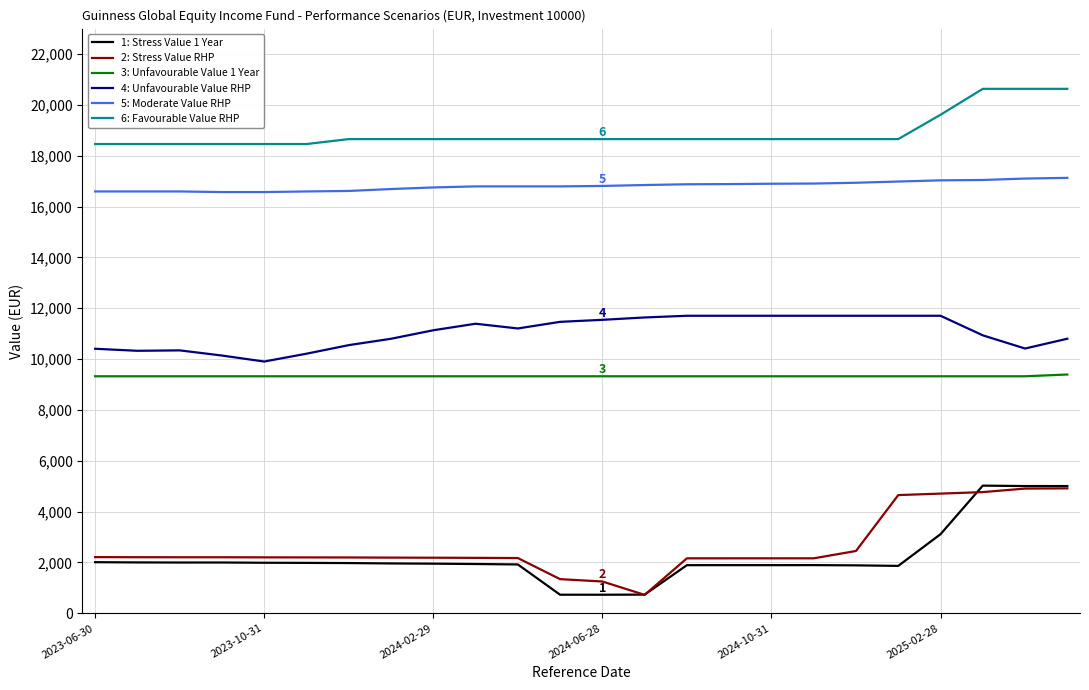

What is the maximum value shown in the chart?

20630.2